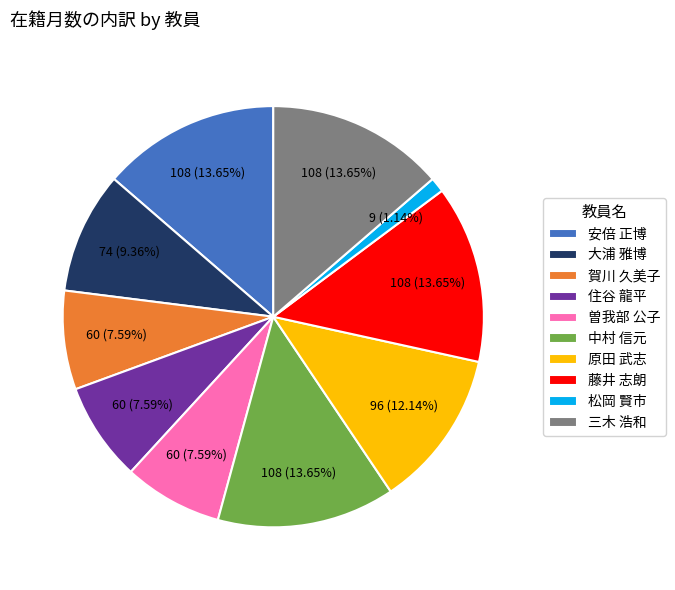

Do 住谷 龍平 and 曽我部 公子 together represent more than half of the pie?

No